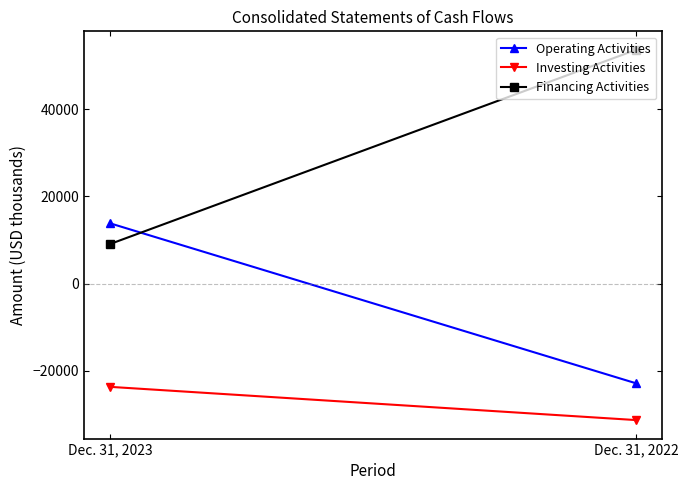

True or false: Operating Activities has a value of -22866 at Dec. 31, 2022.

True